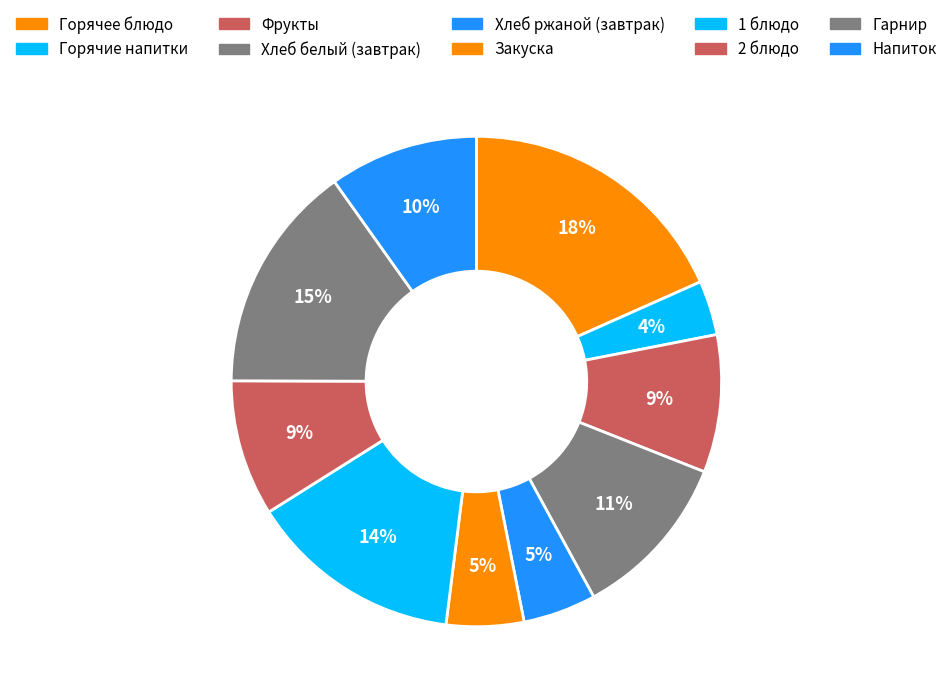

Rank the categories by value from highest to lowest.

Горячее блюдо, Гарнир, 1 блюдо, Хлеб белый (завтрак), Напиток, Фрукты, 2 блюдо, Закуска, Хлеб ржаной (завтрак), Горячие напитки